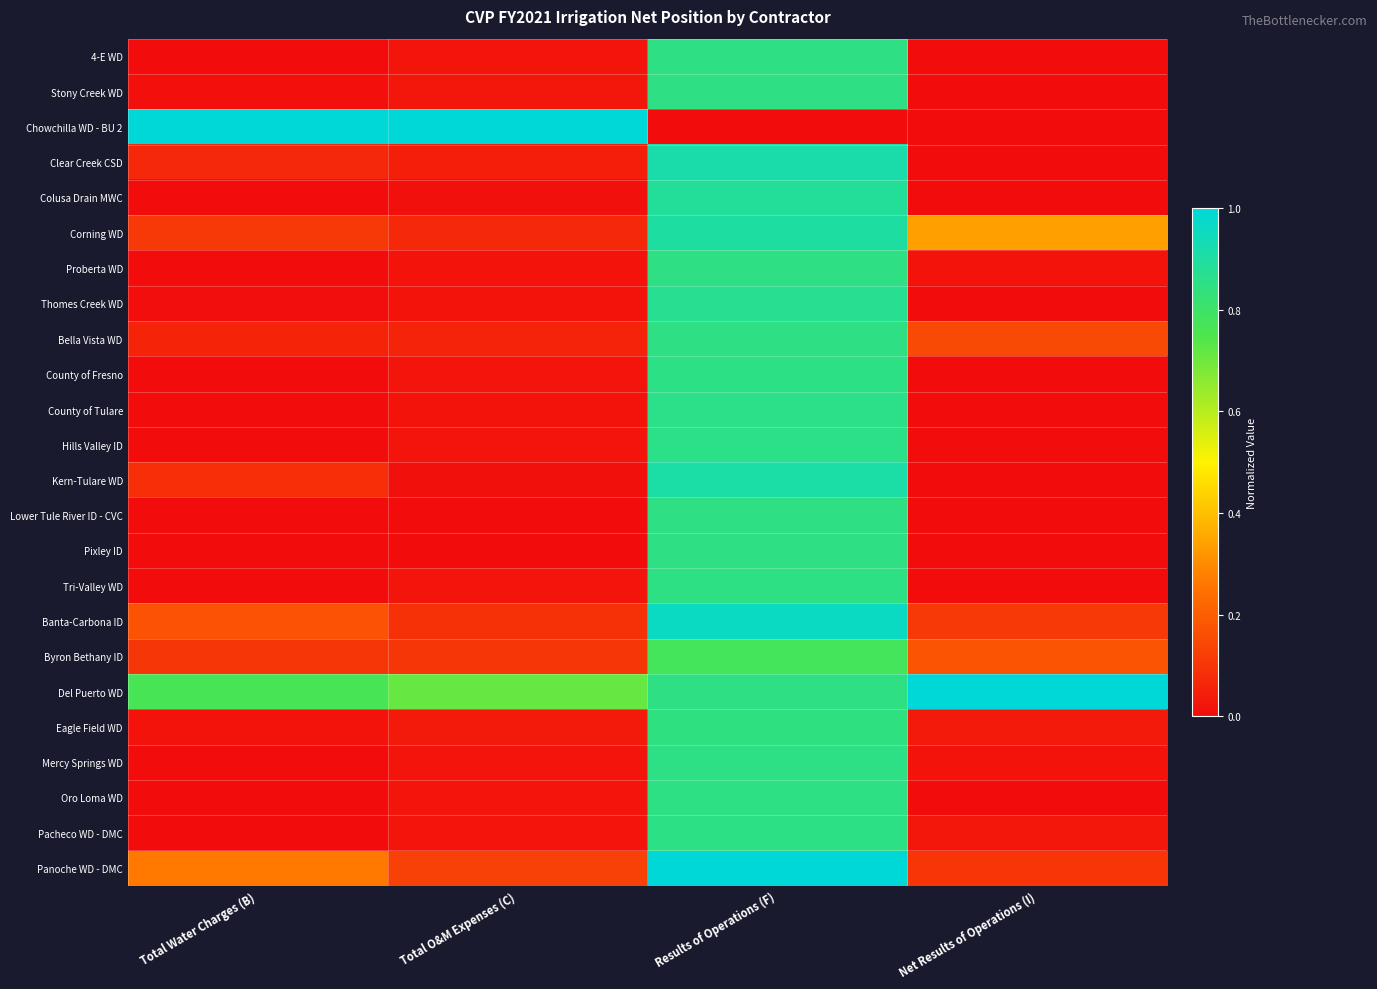

Between Total Water Charges (B) and Total O&M Expenses (C), which is larger?

Total O&M Expenses (C)